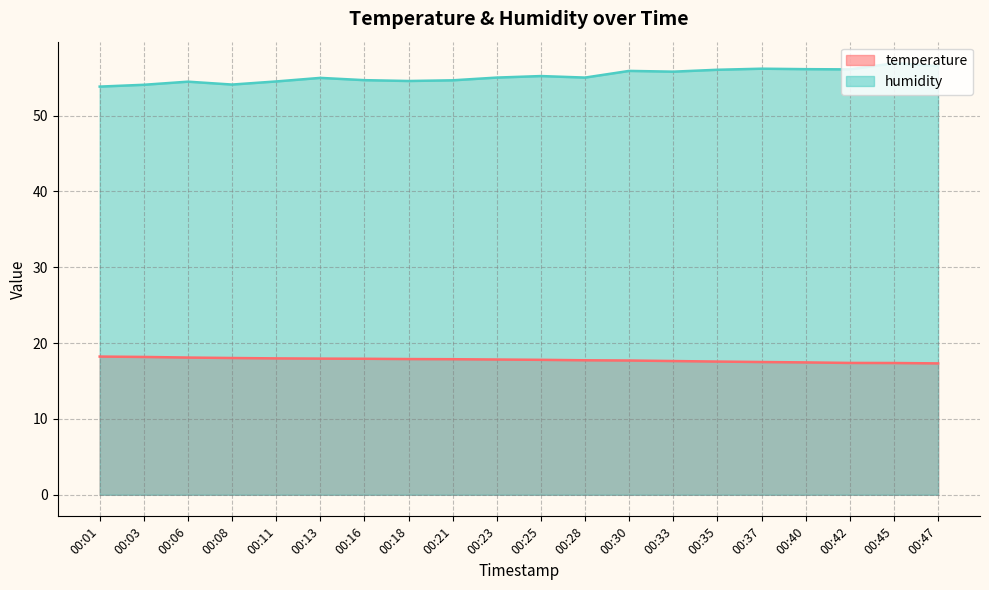

Between 00:25 and 00:47, which is larger?

00:25